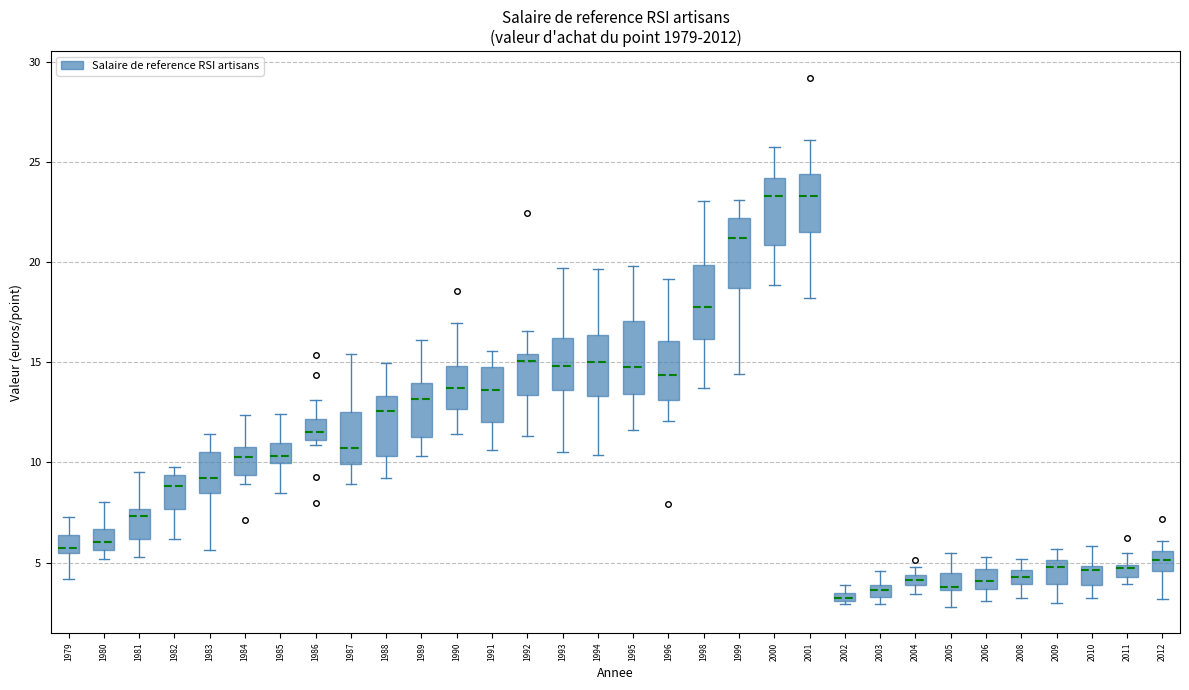

Where does the median line of the box at x = 2012 sit on the y-axis? The values are not printed on the chart, so give them approximately, as read against the axis.

5.0